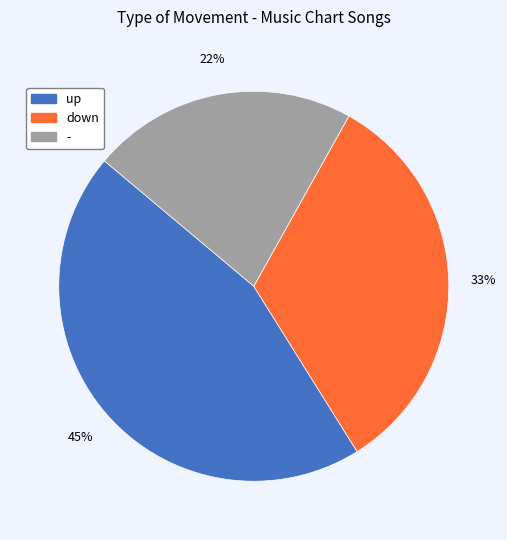

True or false: down accounts for 33% of the total.

True